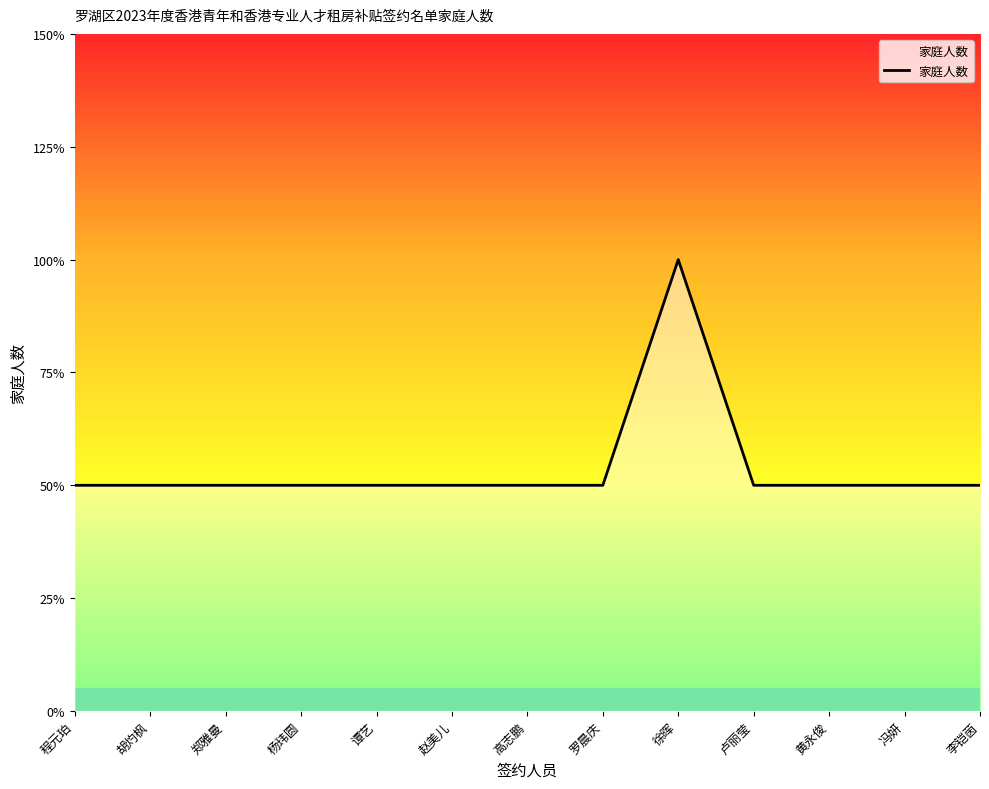

What is the difference between the maximum and minimum values?

1